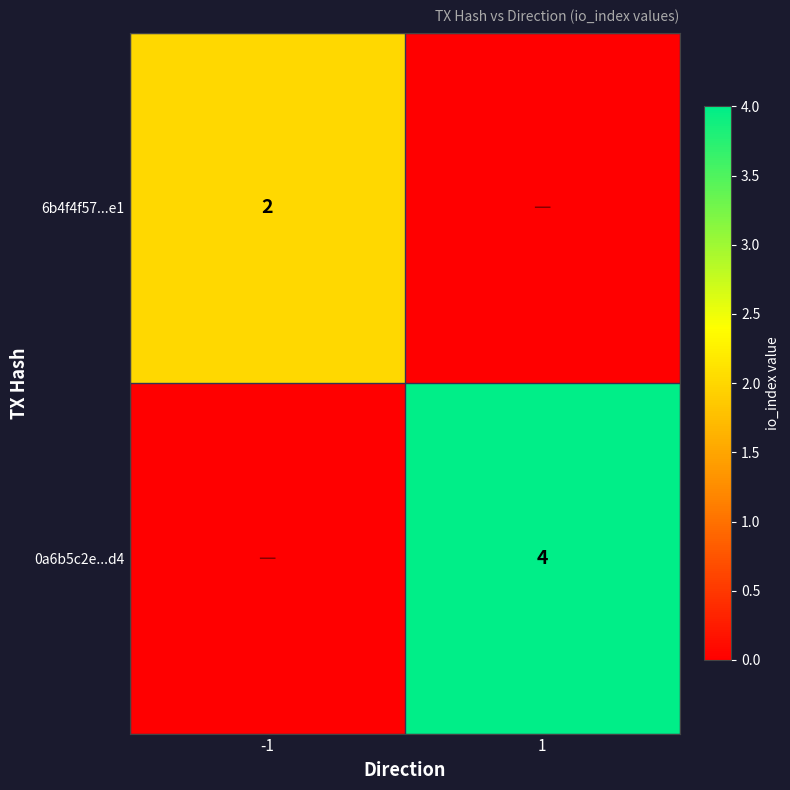

List the series in order of their peak value, lowest first.

6b4f4f57...e1, 0a6b5c2e...d4